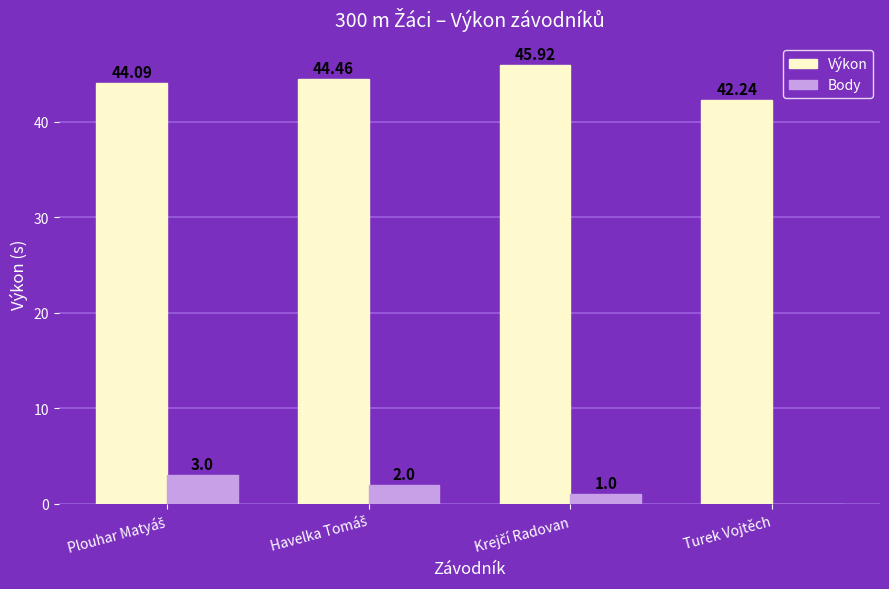

Reading right to left, what are all the values shown in this chart?

Výkon: 42.2	45.9	44.5	44.1
Body: 0.0	1.0	2.0	3.0